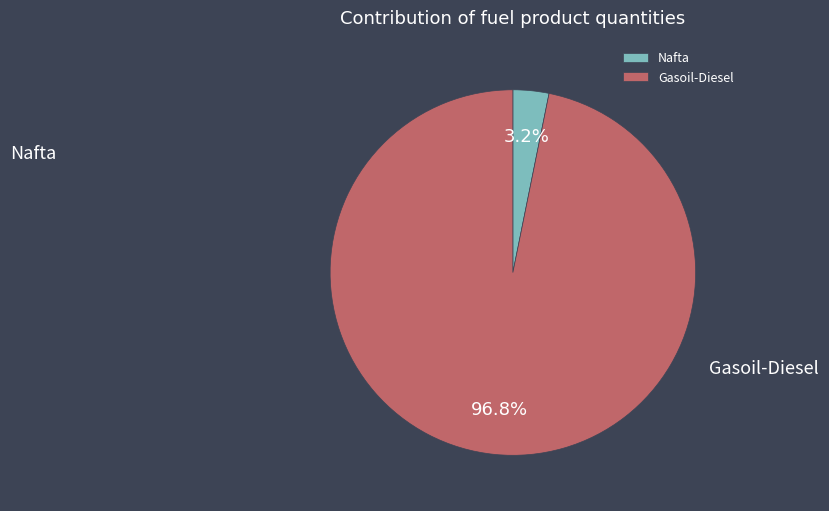

To the nearest percent, what is the difference between the largest and smallest slice percentages?

94%